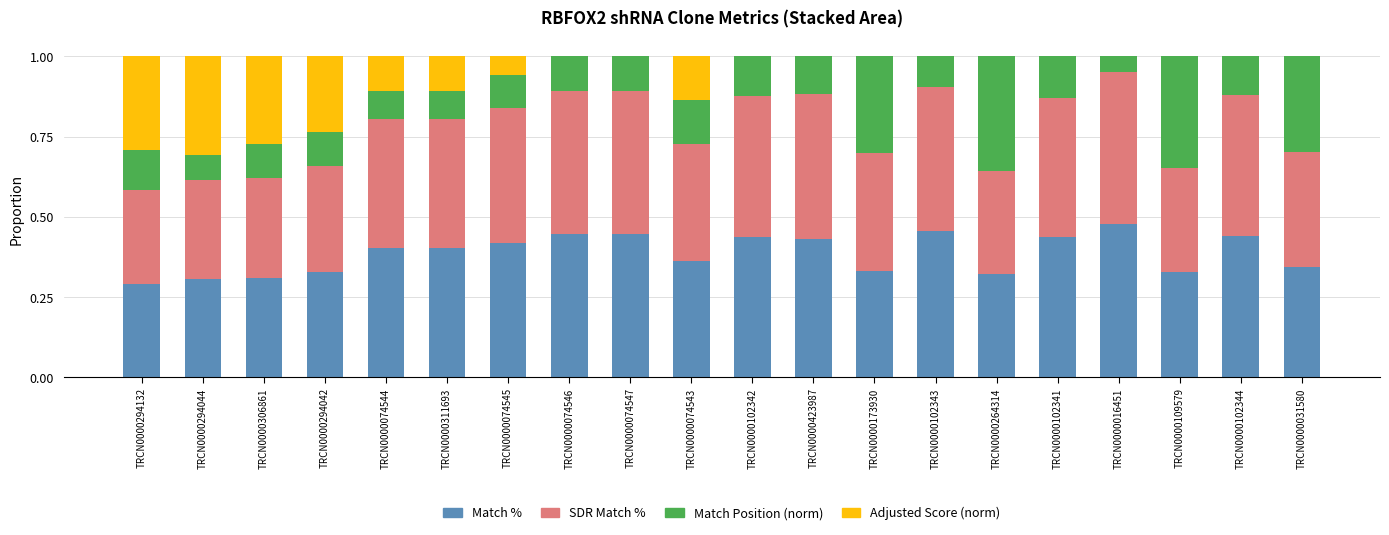

The value of Match % at TRCN0000294132 is 0.1. True or false?

False